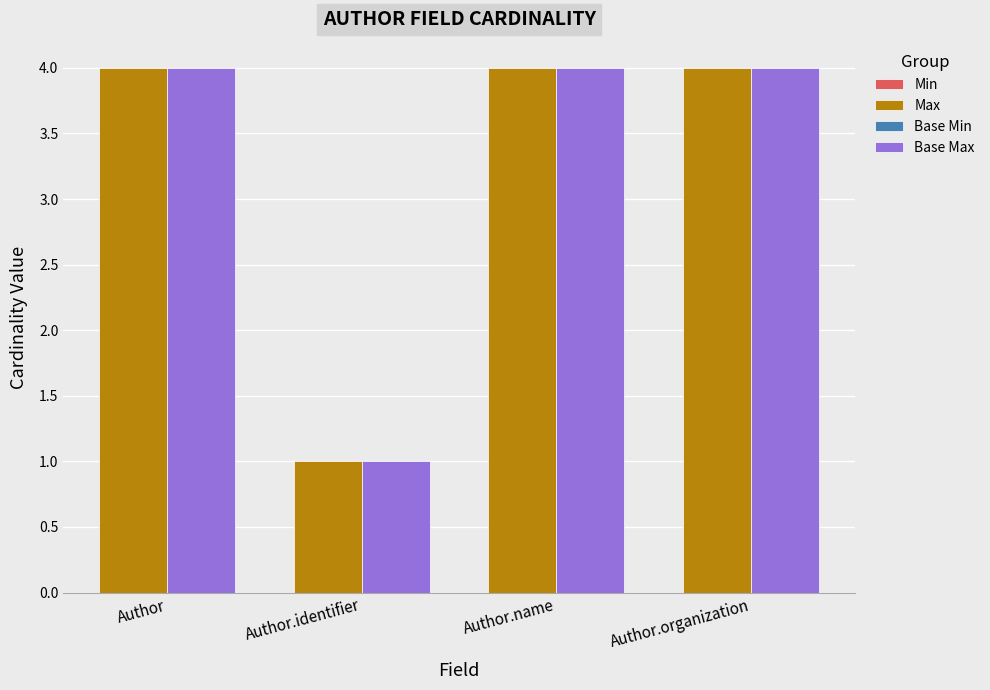

What is the total value across all series at Author.organization?

8